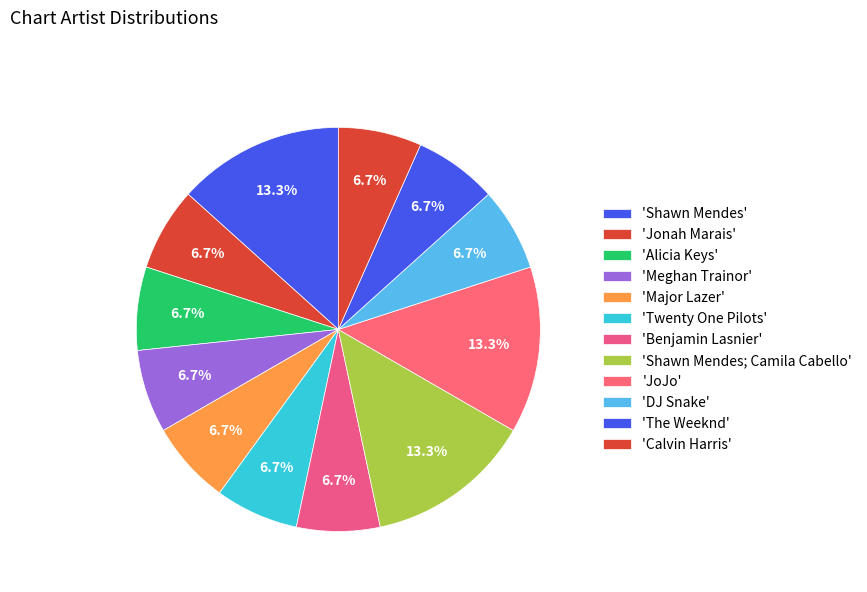

Which category has the smallest portion of the pie?

Jonah Marais